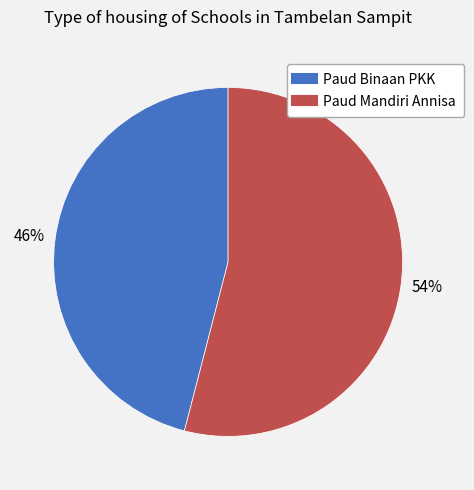

Which has a higher value, Paud Mandiri Annisa or Paud Binaan PKK?

Paud Mandiri Annisa